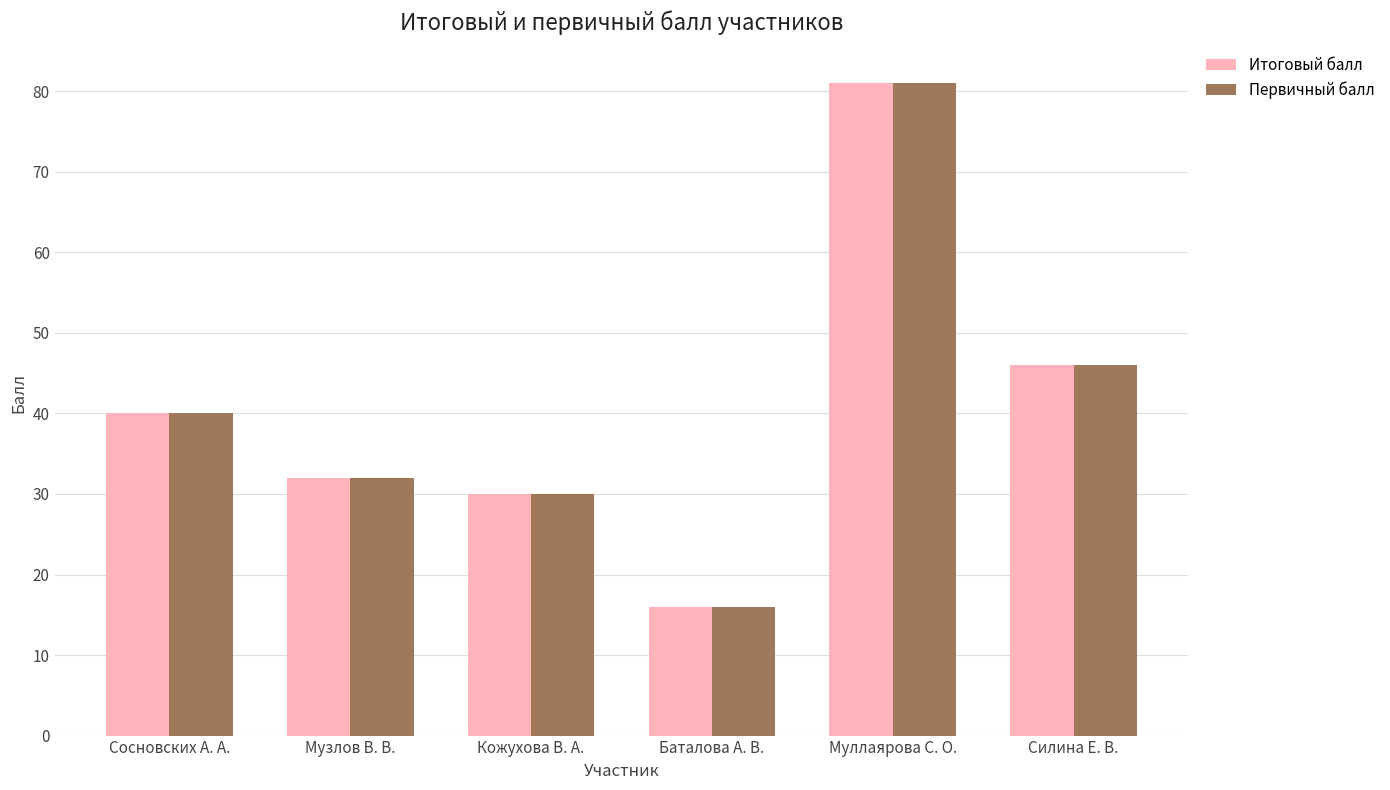

What is the difference between the maximum and minimum values in the Первичный балл series?

65